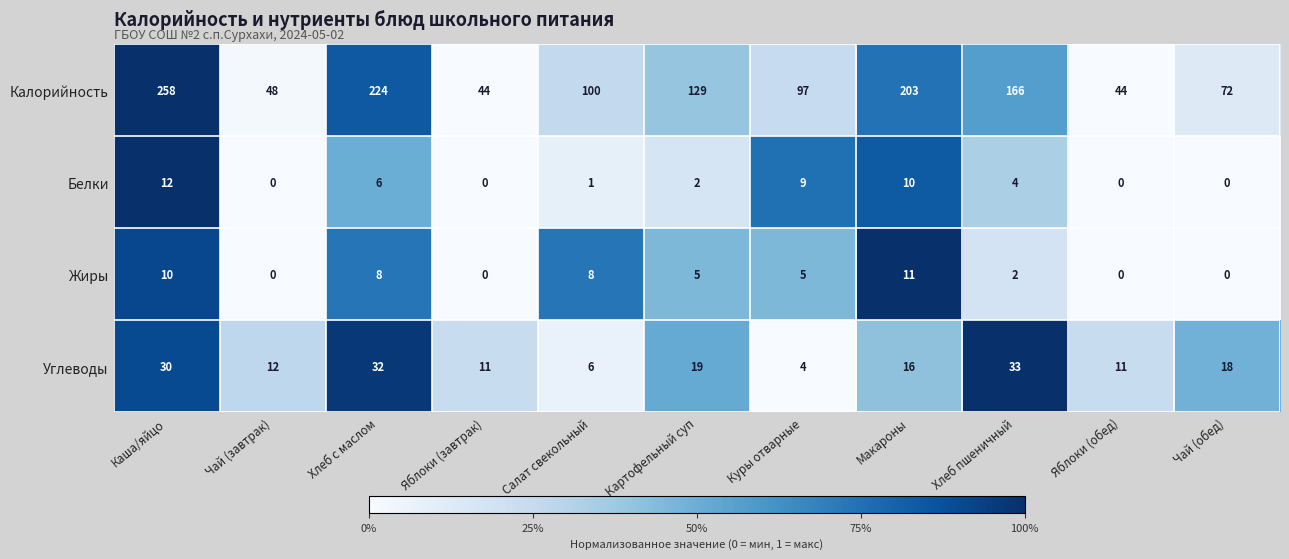

At which label does Белки reach its peak?

Каша/яйцо